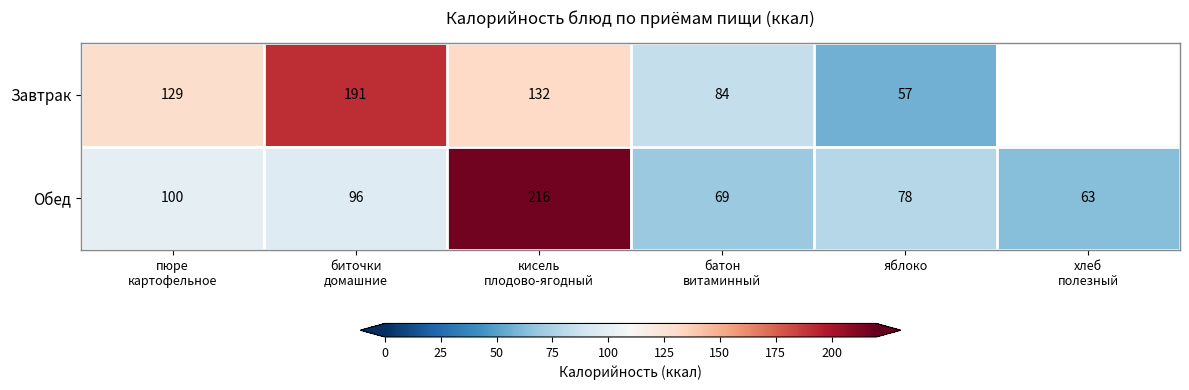

Read the Обед value at яблоко, to the nearest 10.

80